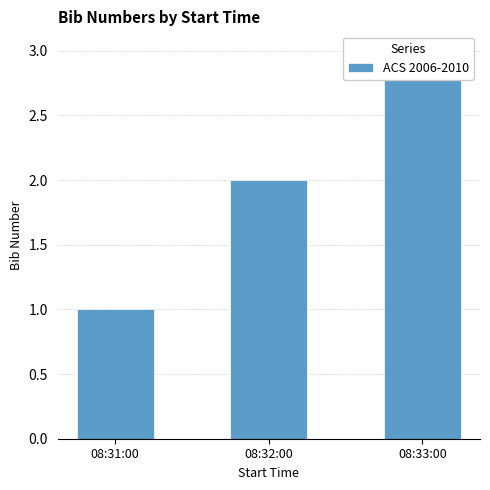

At which label is the value closest to 2?

08:32:00